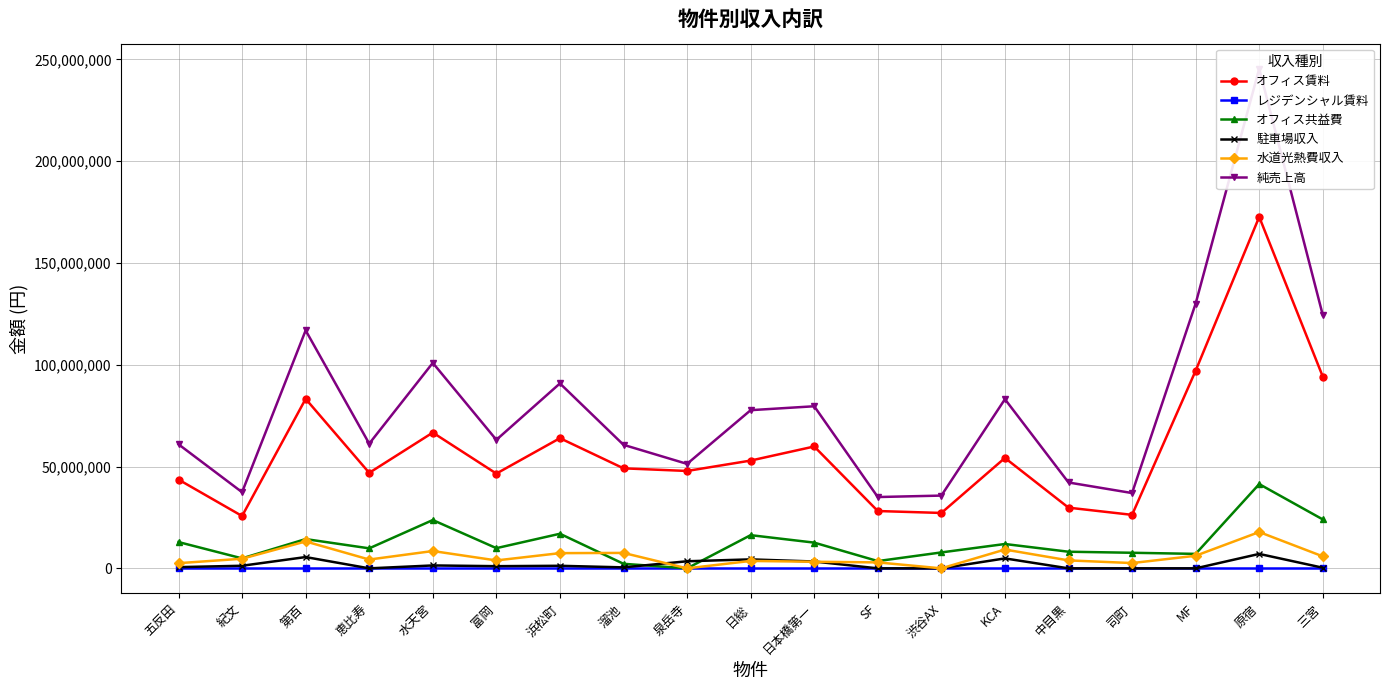

At how many categories does at least one series exceed 127157669?

2